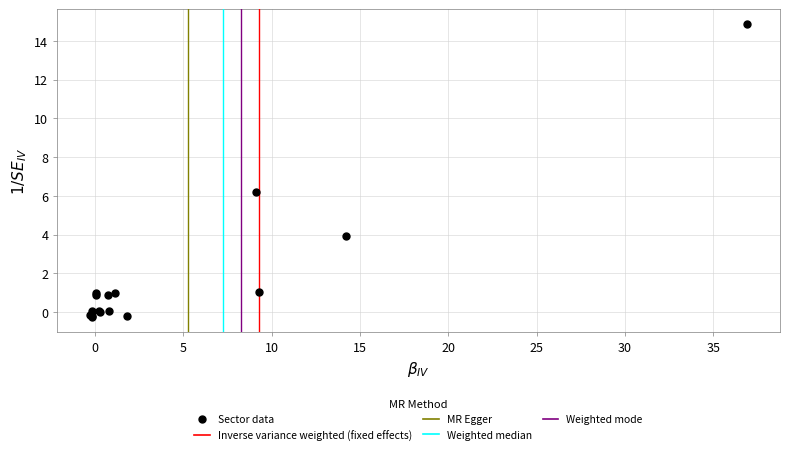

What Y value in the scatter plot is closest to 7?

6.2